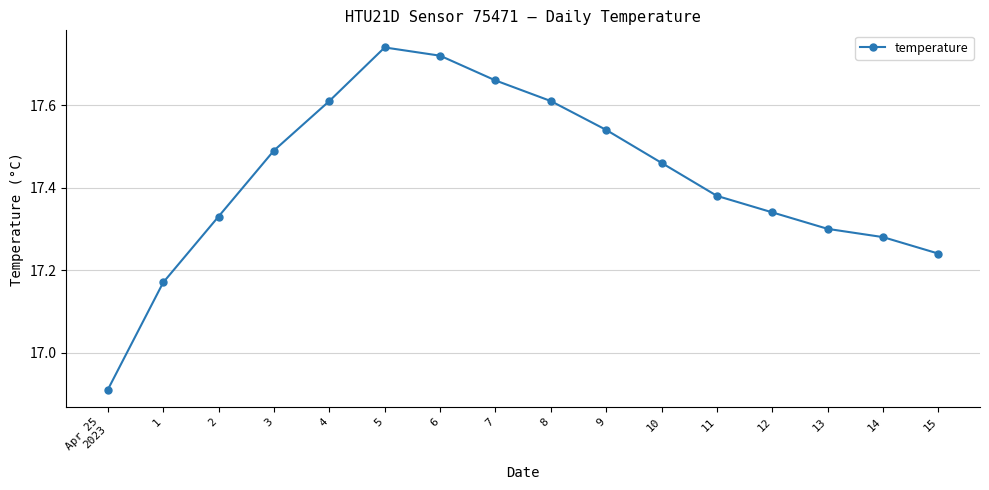

The chart shows a value of 17.3 at 14. True or false?

True